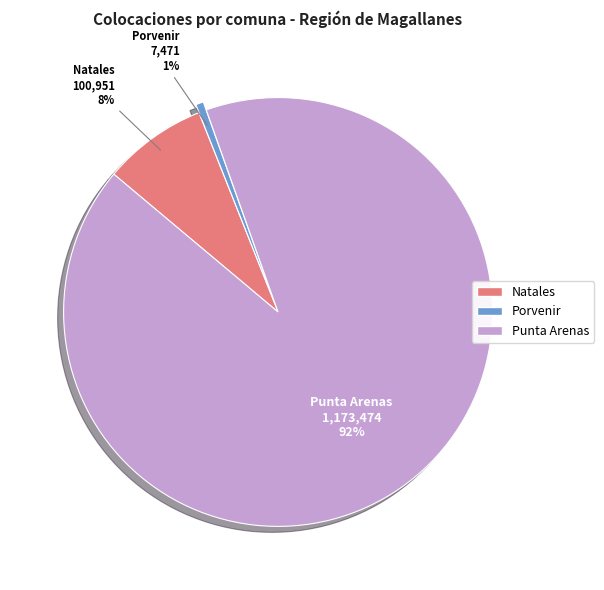

Rank the categories by value from highest to lowest.

Punta Arenas, Natales, Porvenir